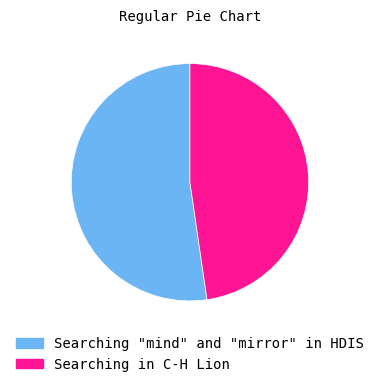

Is the sum of Searching "mind" and "mirror" in HDIS and Searching in C-H Lion greater than half?

Yes